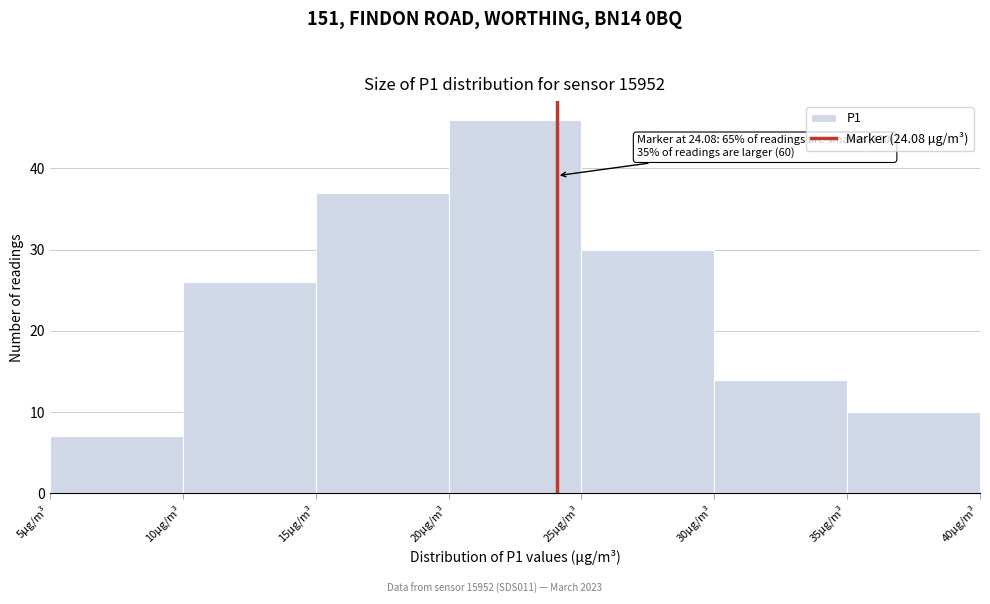

Which range on the x-axis has the tallest bar?

20 to 25